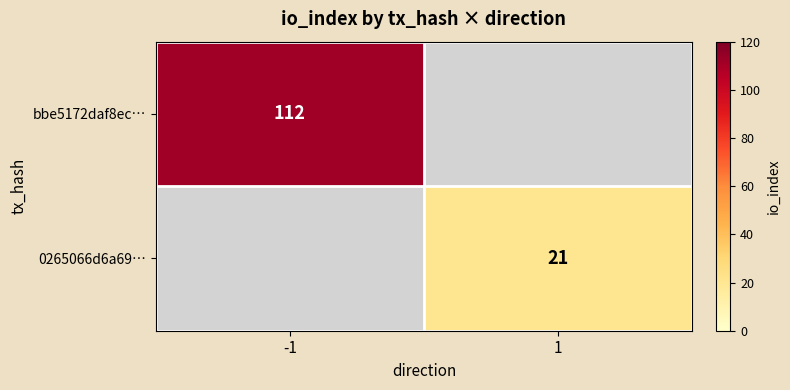

The 0265066d6a69… series shows 21 at 1. True or false?

True